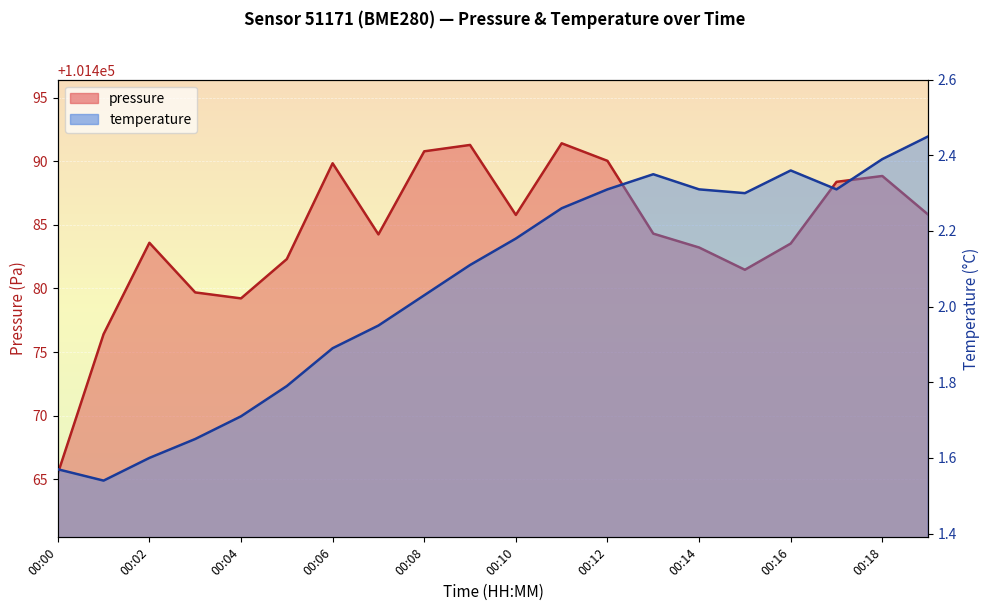

List the series in order of their peak value, highest first.

pressure, temperature